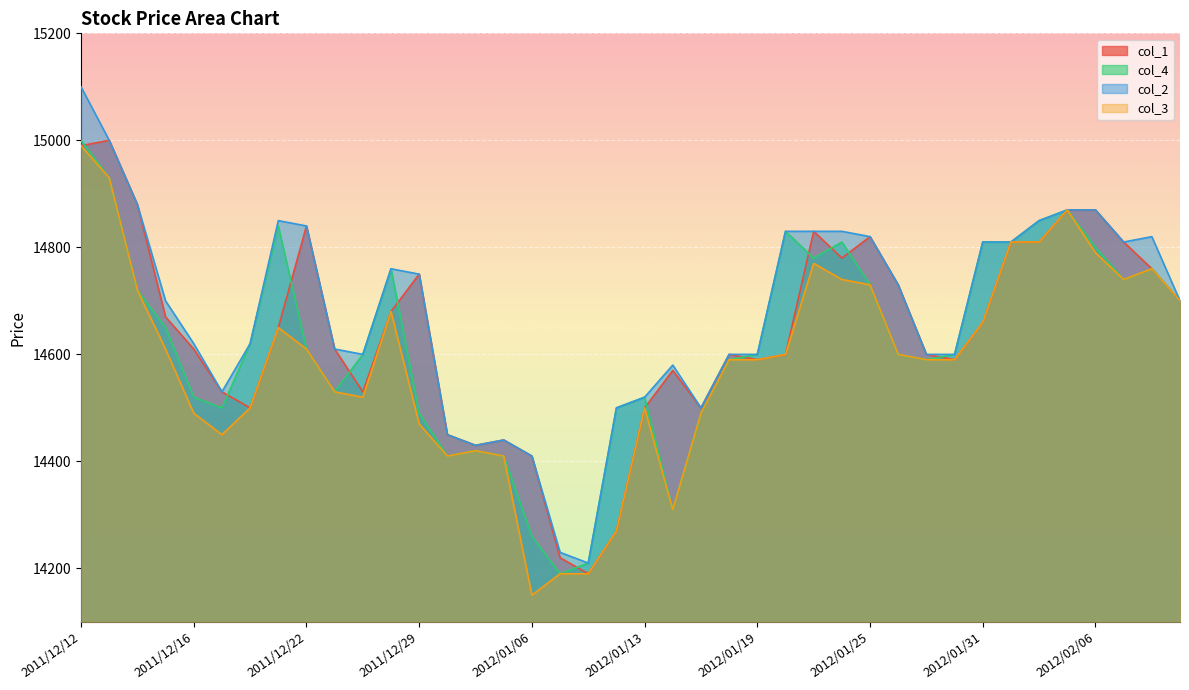

How many interior local valleys does the col_4 series have?

8